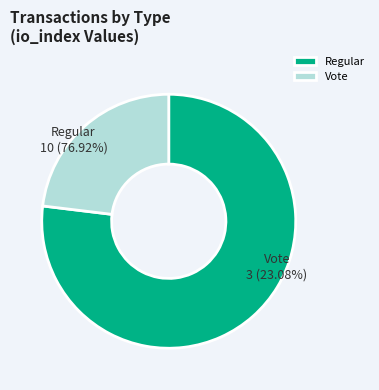

Between Vote and Regular, which is larger?

Regular